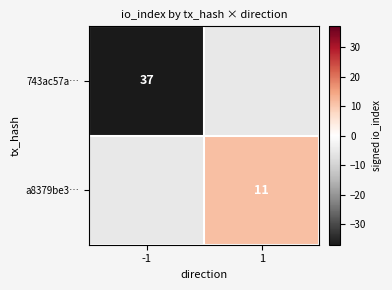

The value of a8379be3… at 1 is 11. True or false?

True